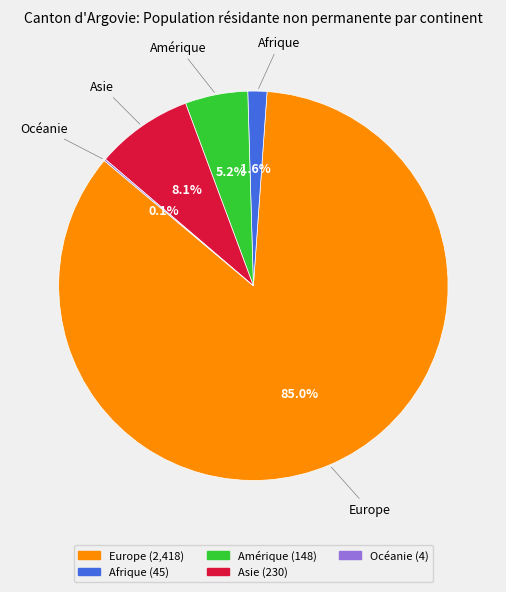

Is the sum of Afrique and Europe greater than half?

Yes